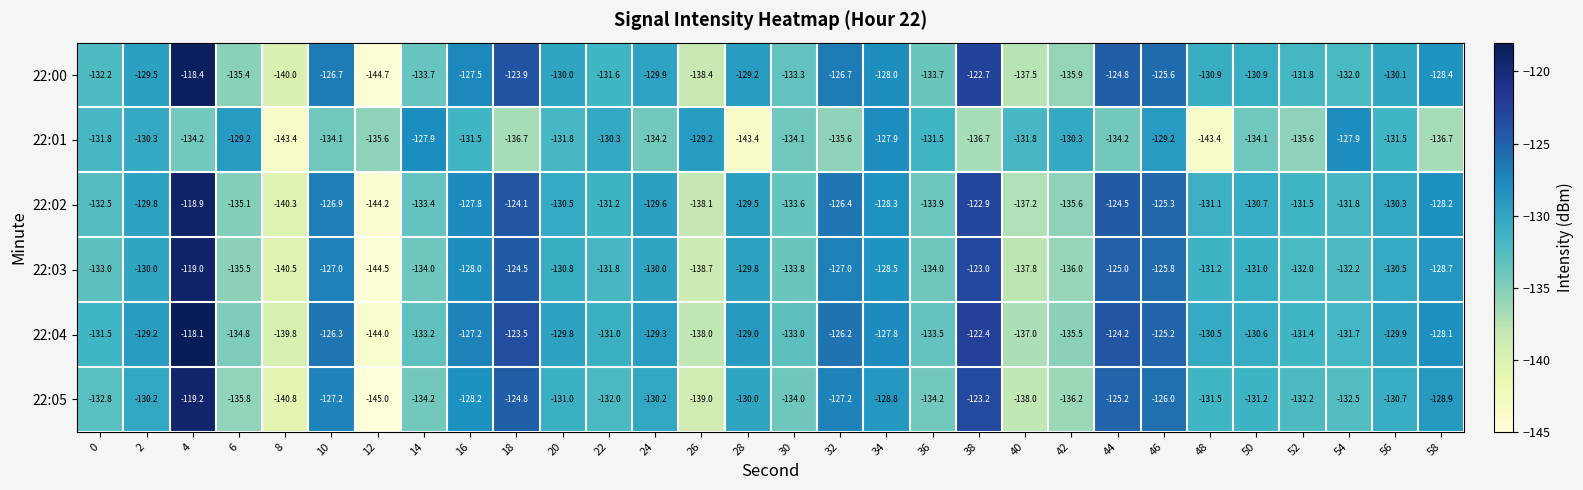

How many data points does each series have?

30